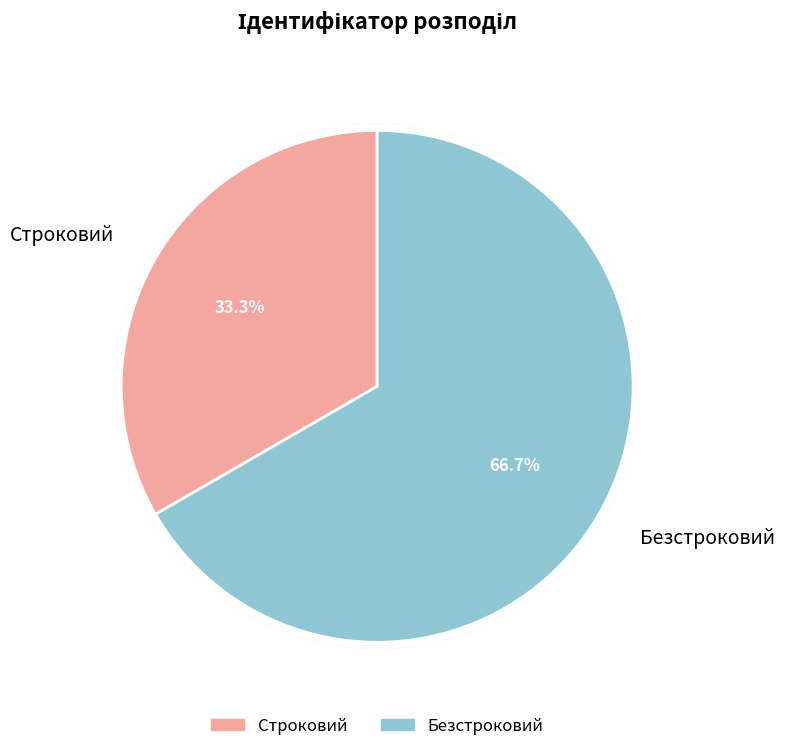

How many segments does this pie chart have?

2